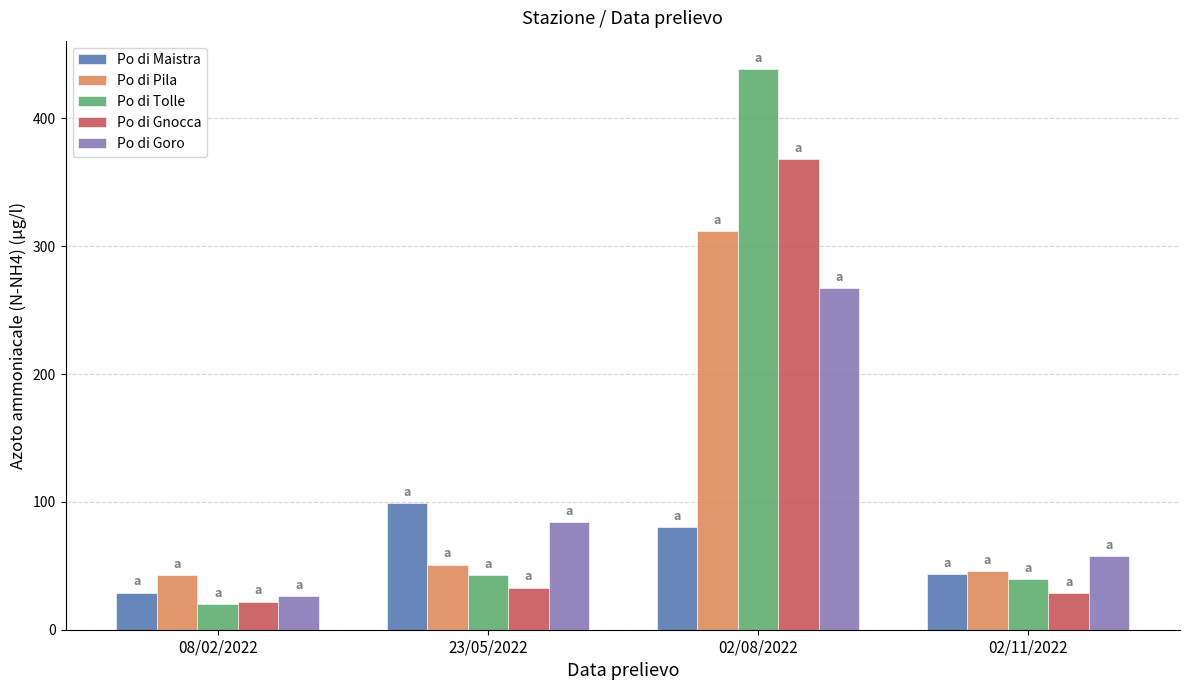

What is the spread (max minus min) of values at 23/05/2022?

66.0